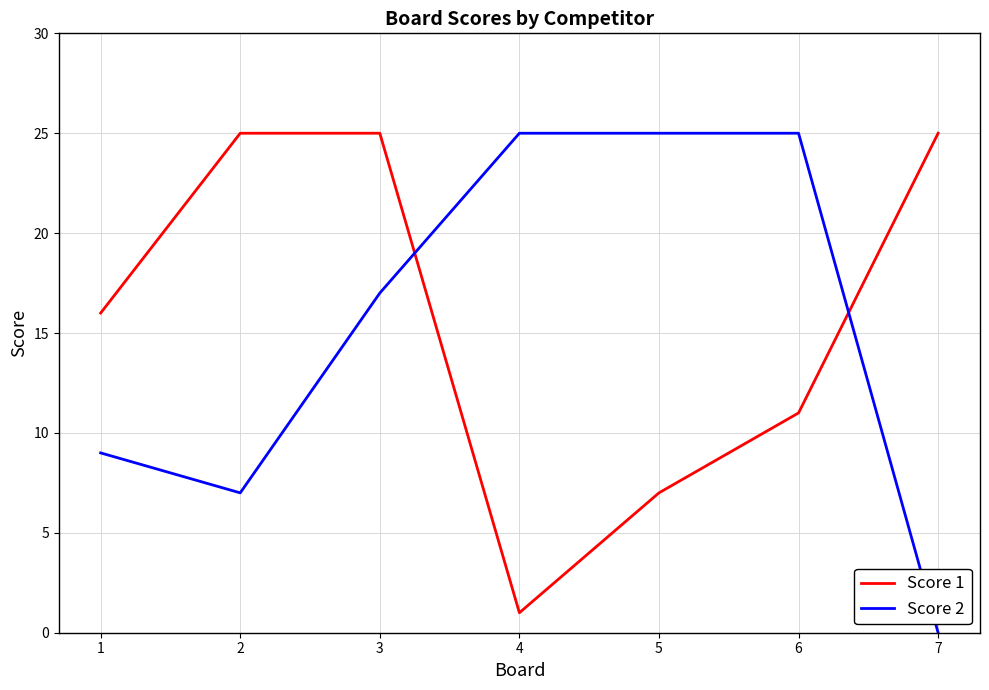

Reading left to right, list all the values displayed in this chart.

Score 1: 1=16	2=25	3=25	4=1	5=7	6=11	7=25
Score 2: 1=9	2=7	3=17	4=25	5=25	6=25	7=0